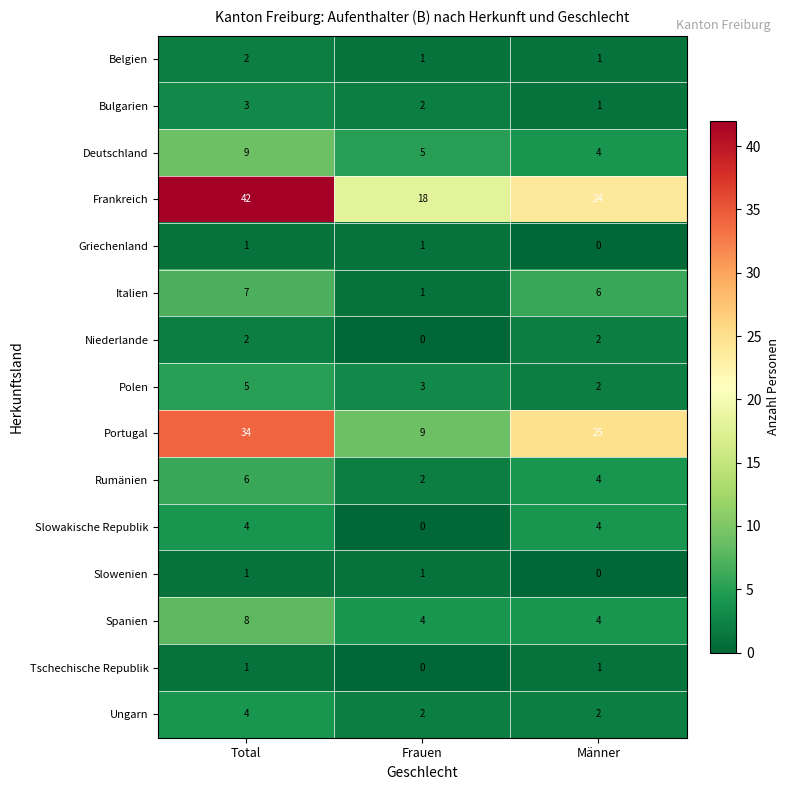

Rank the categories by Frankreich value from lowest to highest.

Frauen, Männer, Total